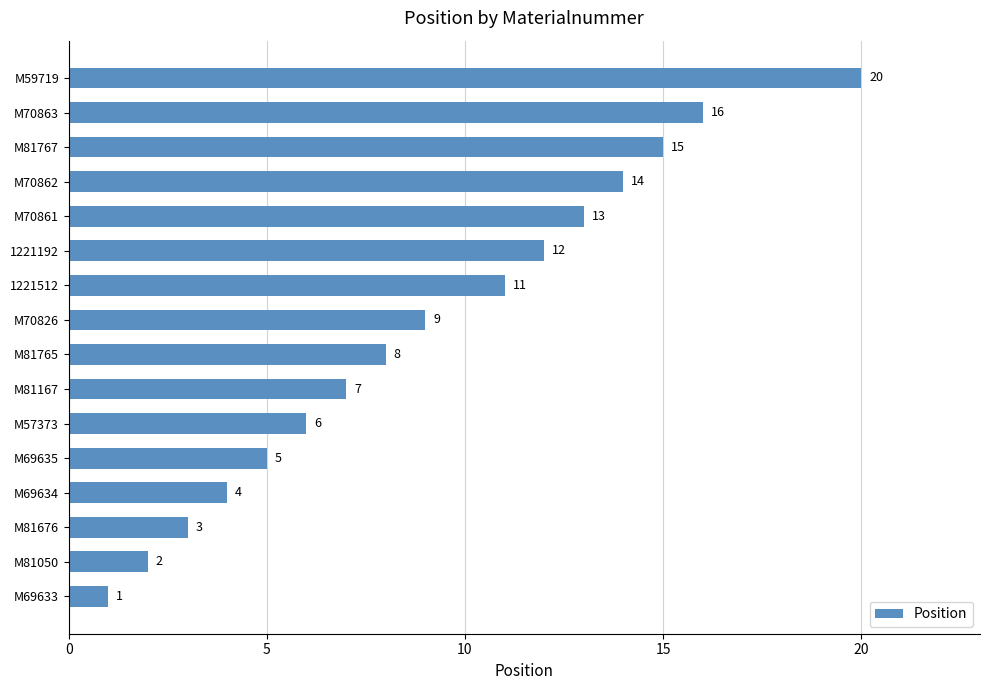

At which label is the value closest to 10?

M70826